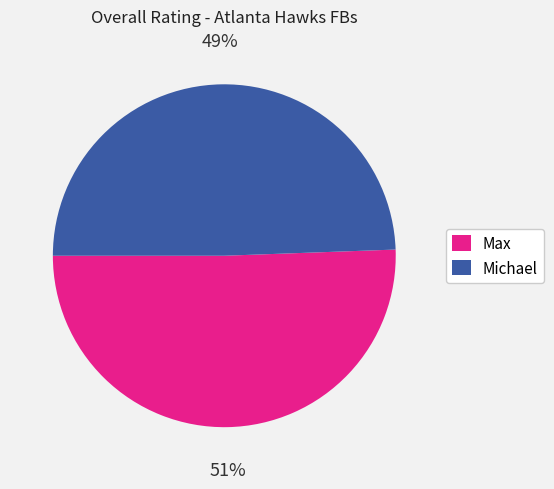

Rank the categories by value from lowest to highest.

Michael, Max